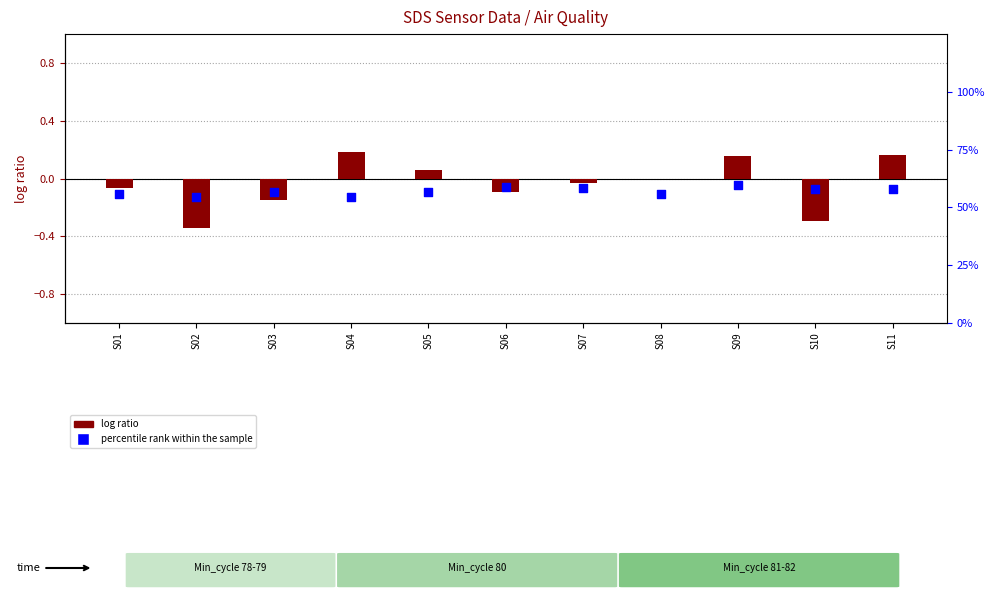

What are all the series names shown in the legend?

log ratio, percentile rank within the sample